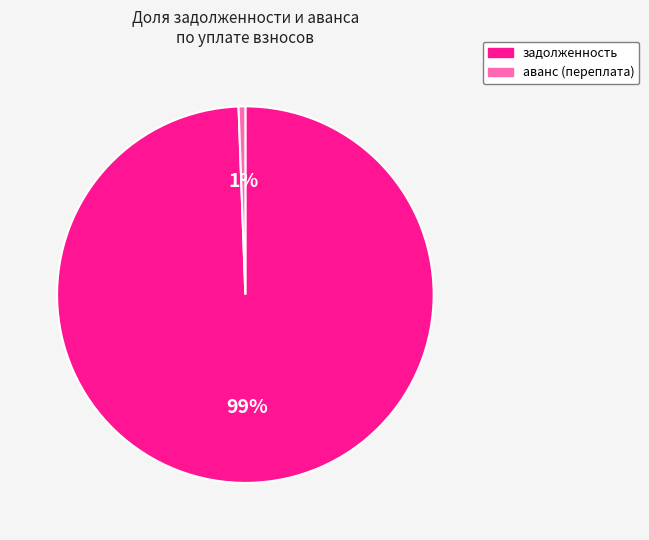

Which slice is the largest?

задолженность